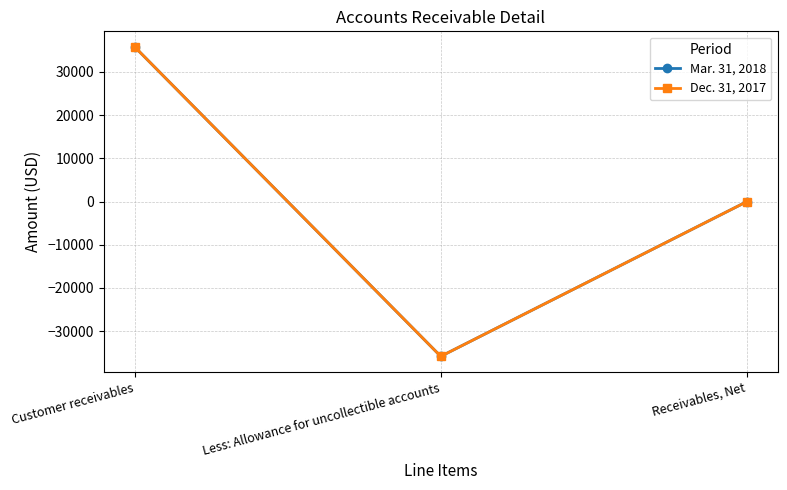

At which category is the sum across all series the highest?

Customer receivables